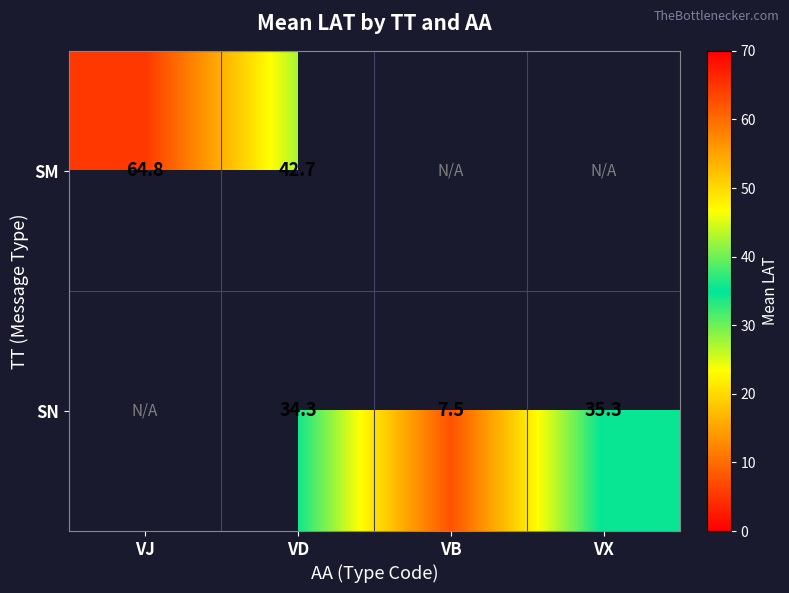

What is the sum of the SM values at VD and VJ?

107.5